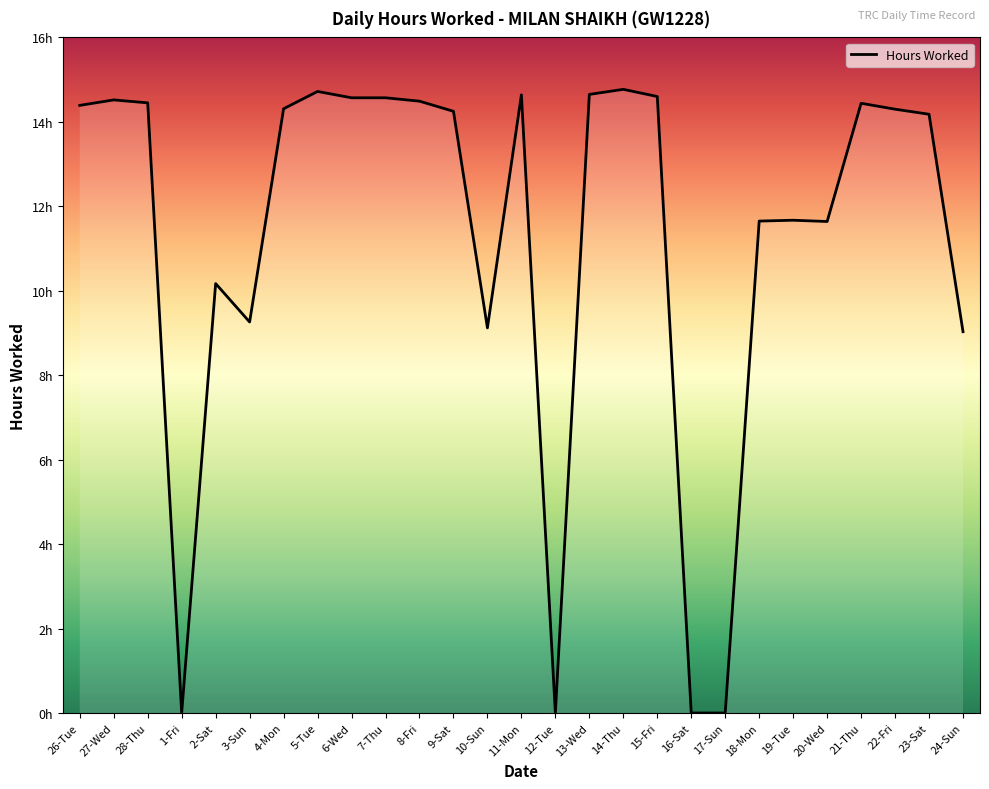

What position from the left is 8-Fri?

11